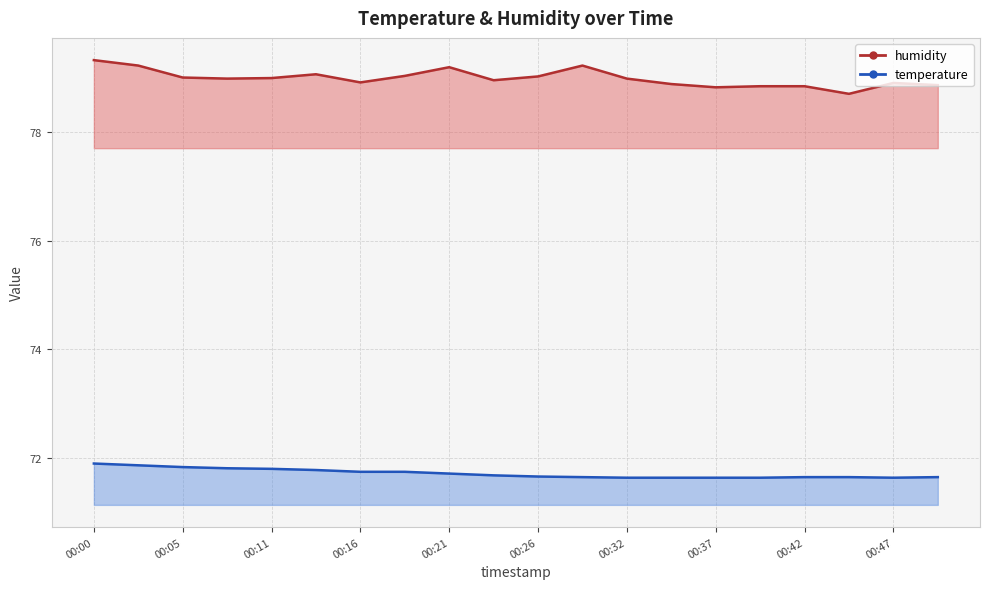

At which category does the chart reach its peak across all series?

00:00